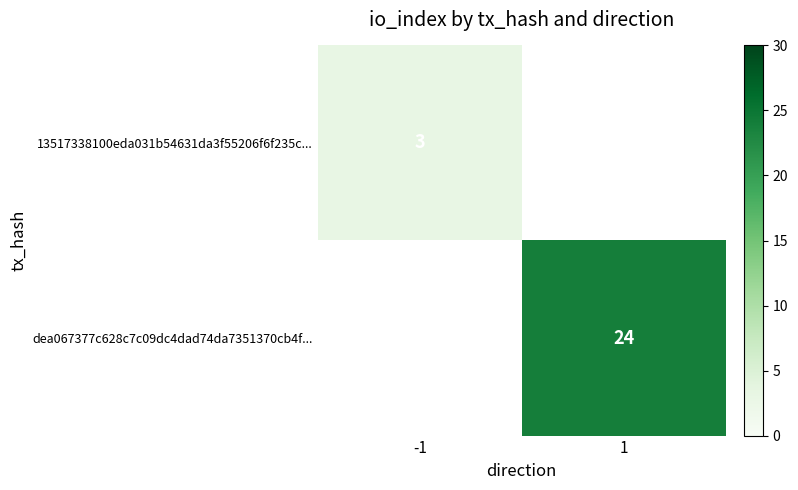

How many series are shown in this chart?

2